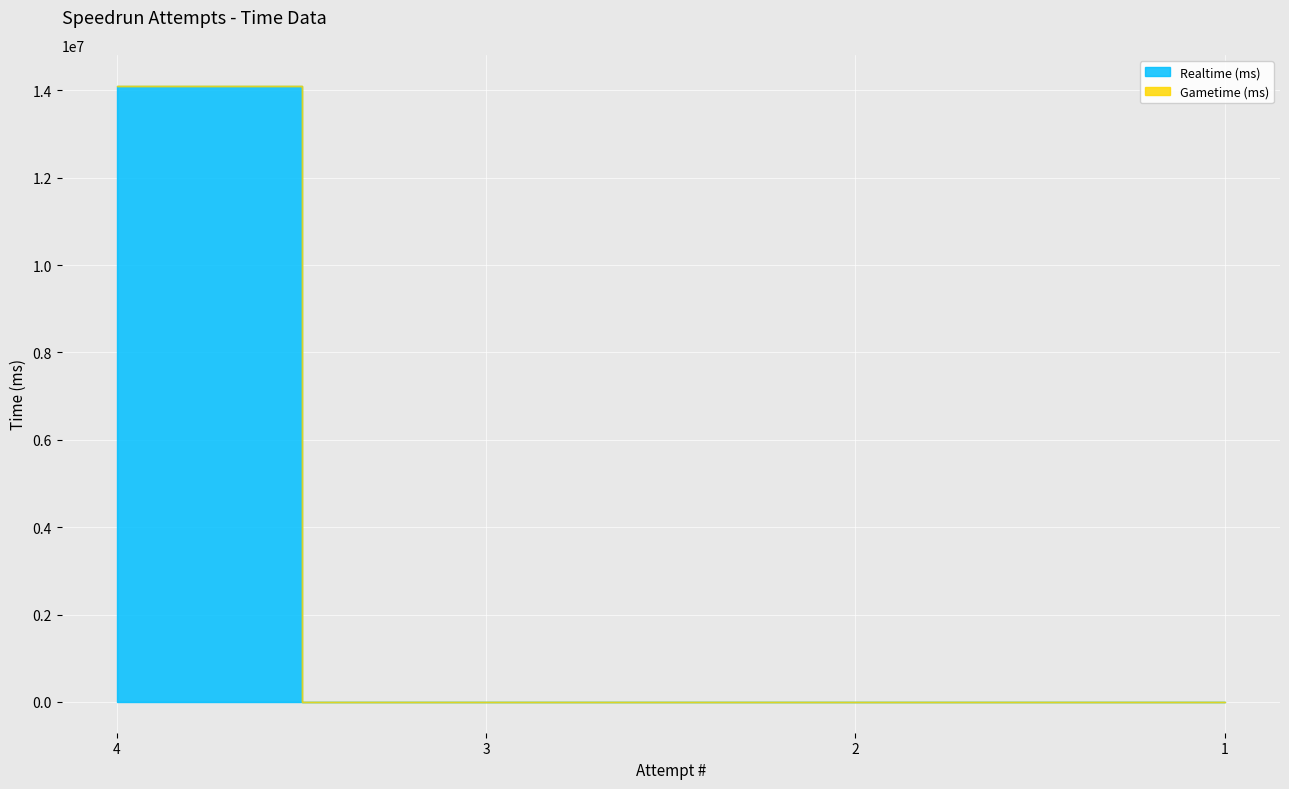

Which series has the largest total across all categories?

Realtime (ms)